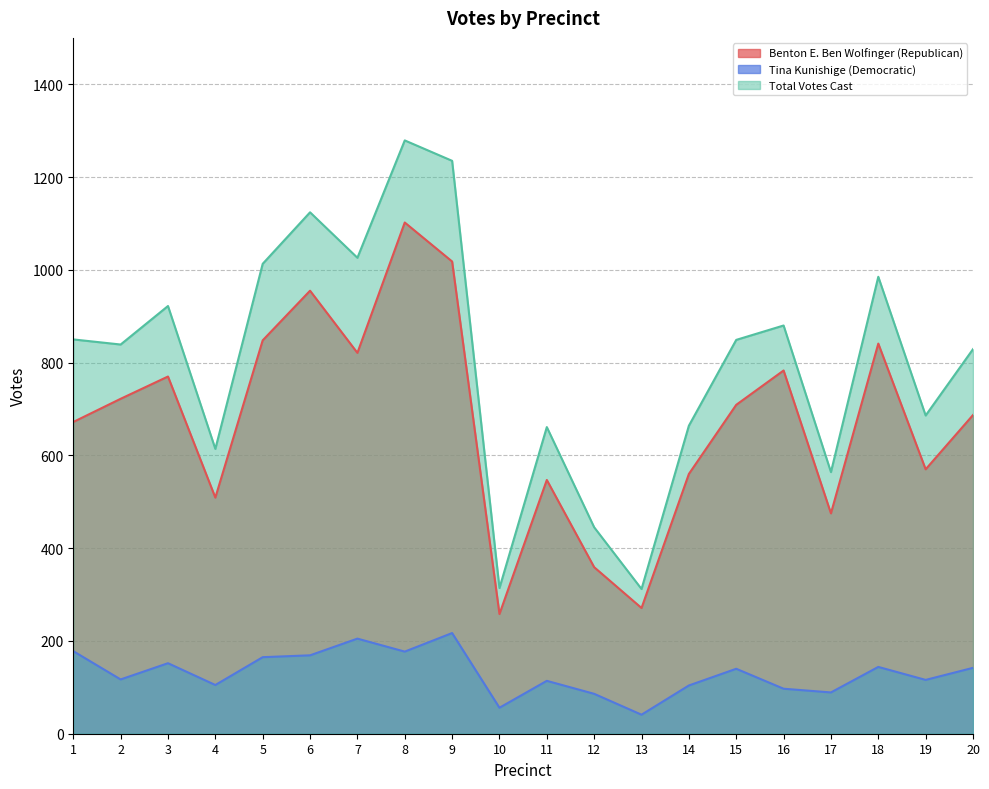

True or false: Benton E. Ben Wolfinger (Republican) and Total Votes Cast intersect in this chart.

False